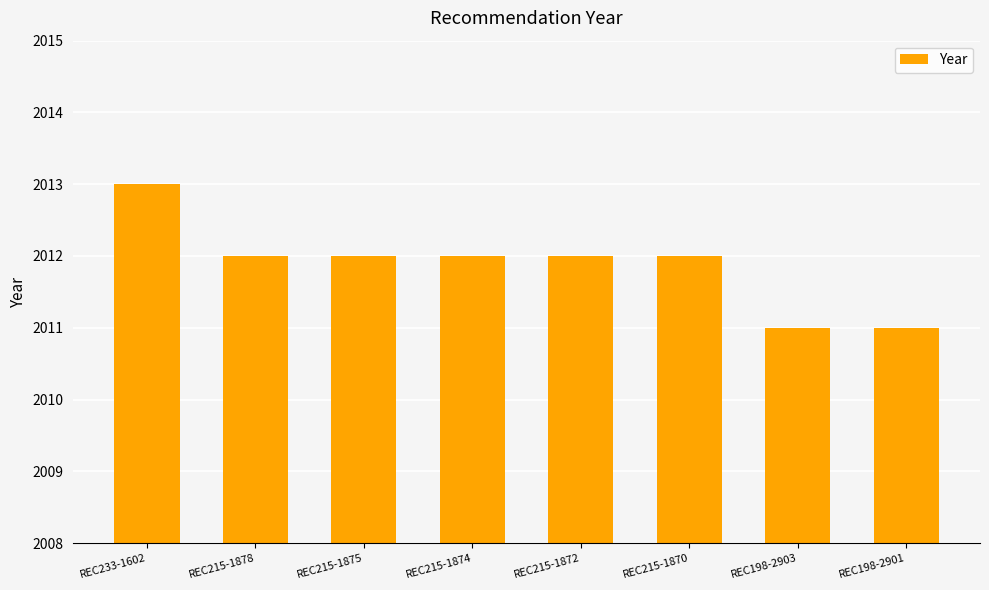

How many distinct data groups are displayed?

1